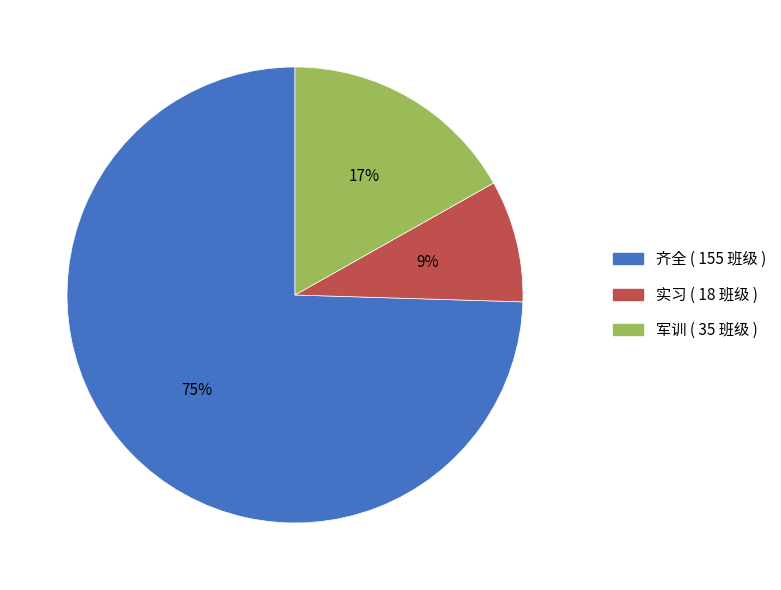

Rank the categories by value from lowest to highest.

实习, 军训, 齐全